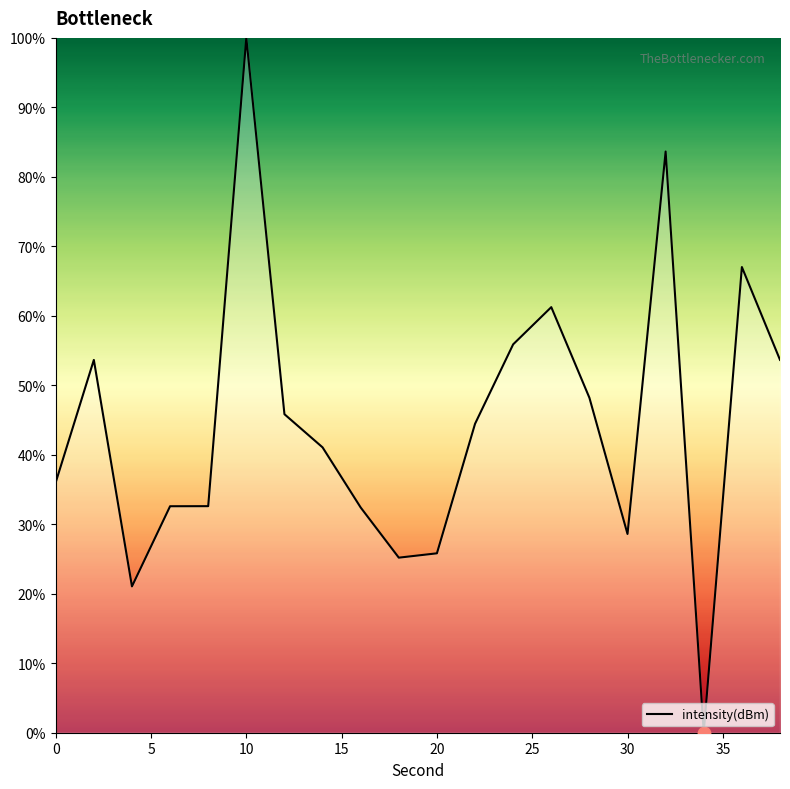

What is the difference between the maximum and minimum values?

100.0